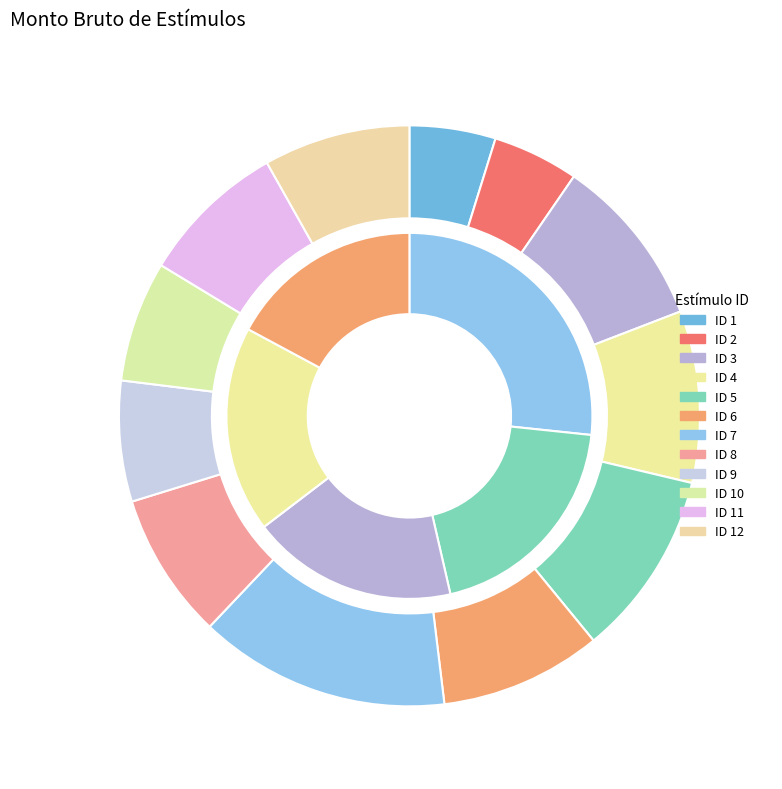

How many segments does this pie chart have?

12